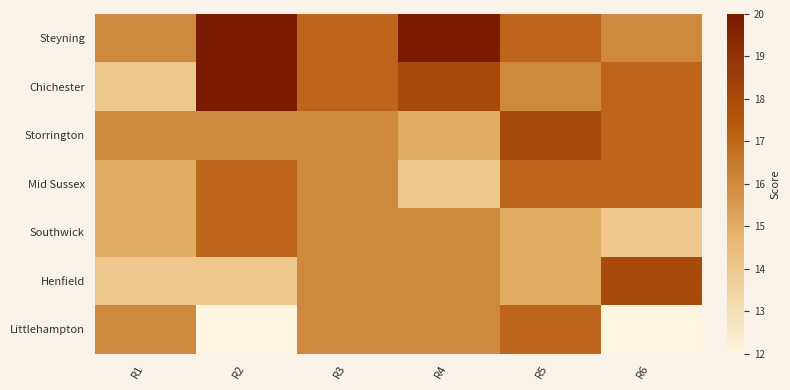

What is the total value across all series at R4?

115